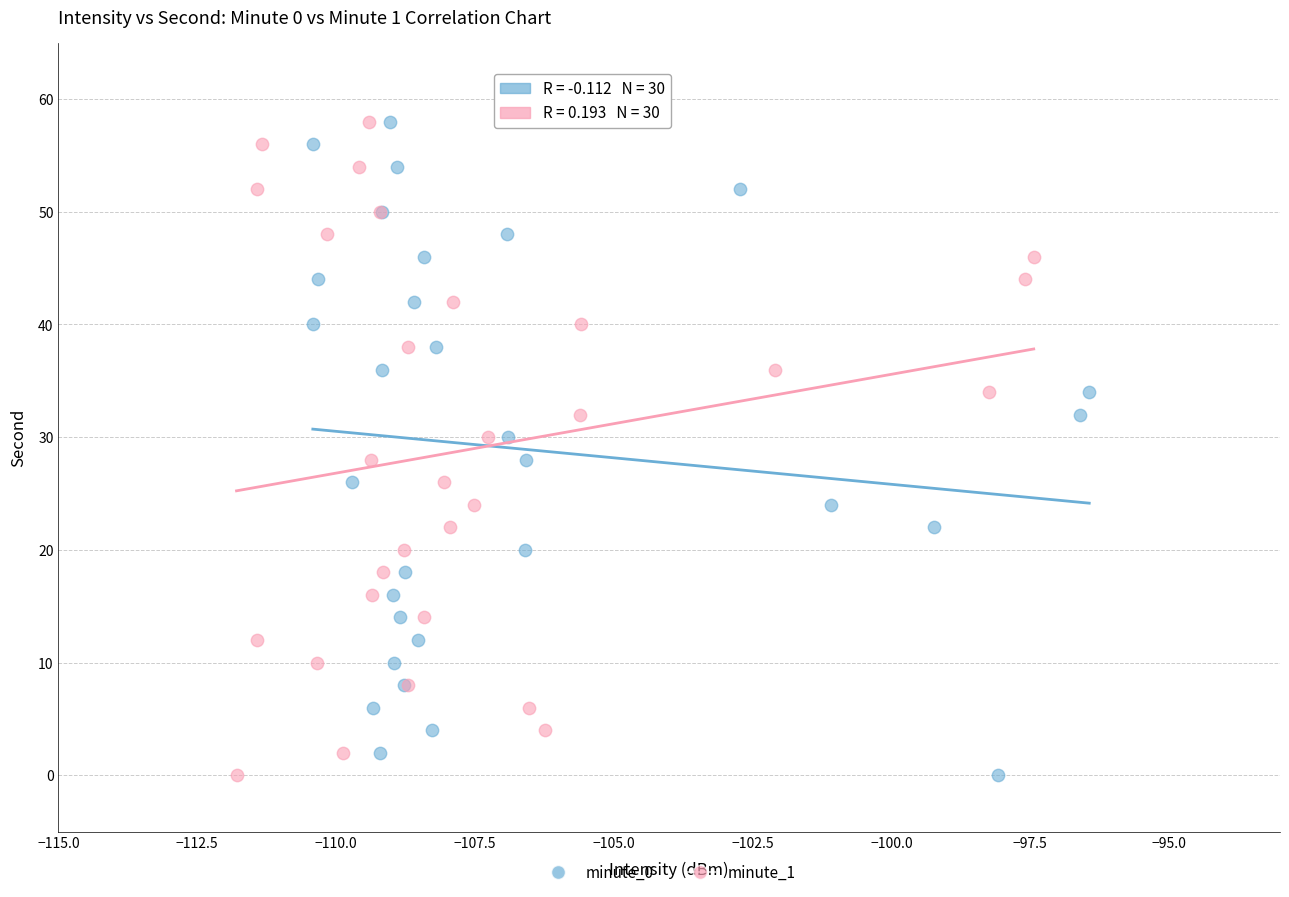

What are all the series names shown in the legend?

minute_0, minute_1